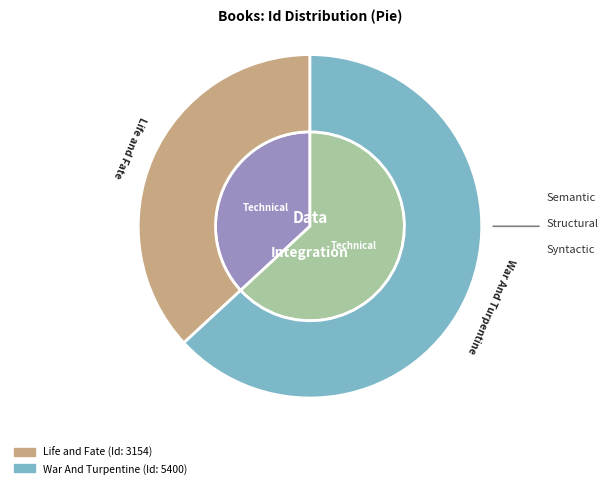

Which category accounts for the majority?

War And Turpentine